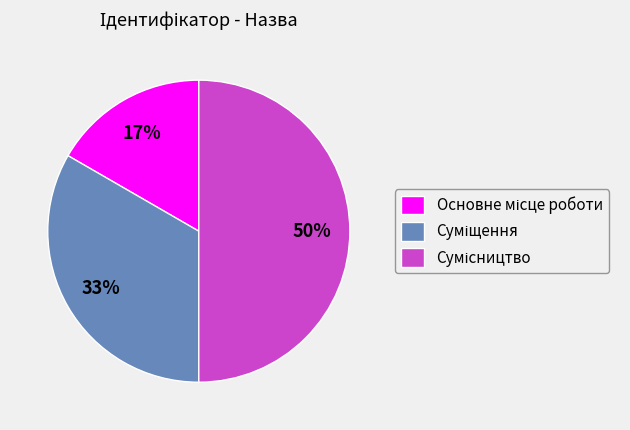

To the nearest percent, what is the difference between the largest and smallest slice percentages?

33%